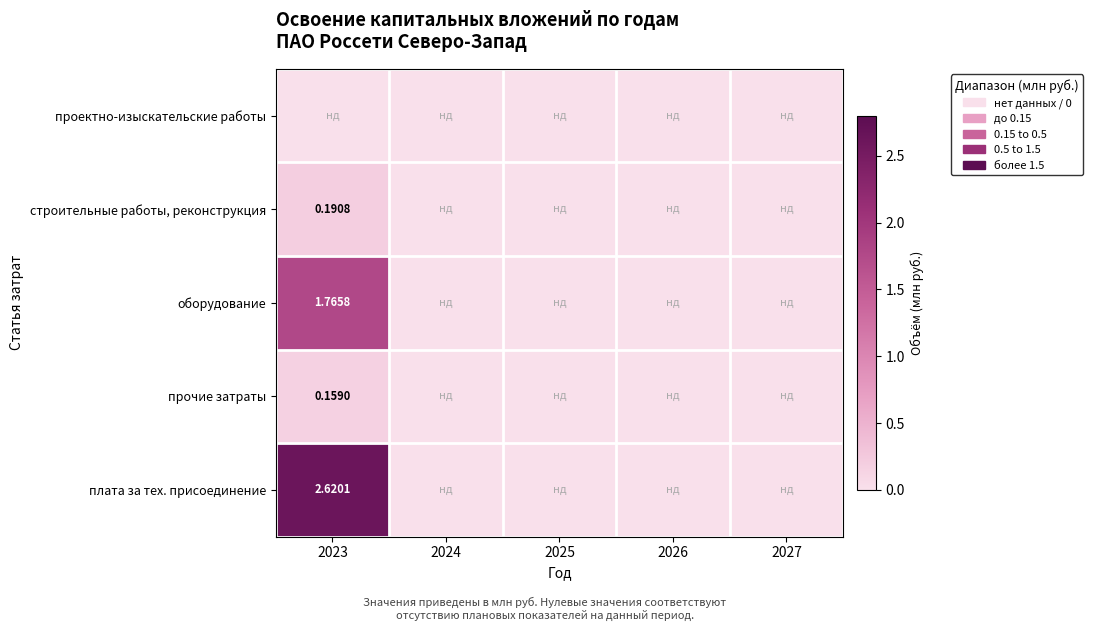

Rank the series at 2027 from highest to lowest value.

проектно-изыскательские работы, строительные работы, реконструкция, оборудование, прочие затраты, плата за тех. присоединение